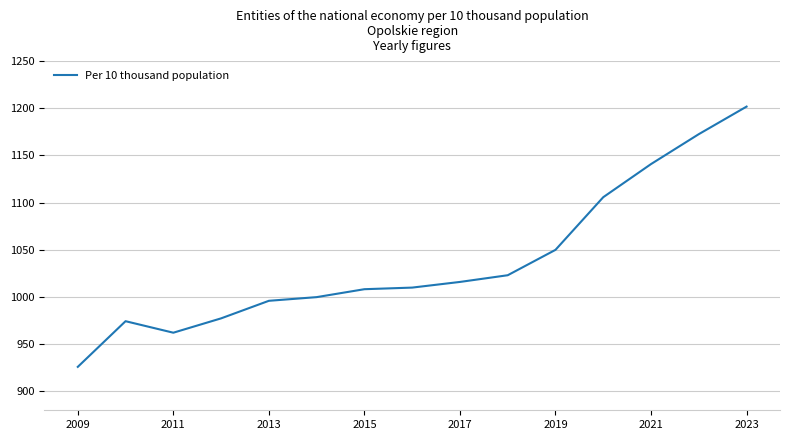

What is the minimum value shown in the chart?

926.0